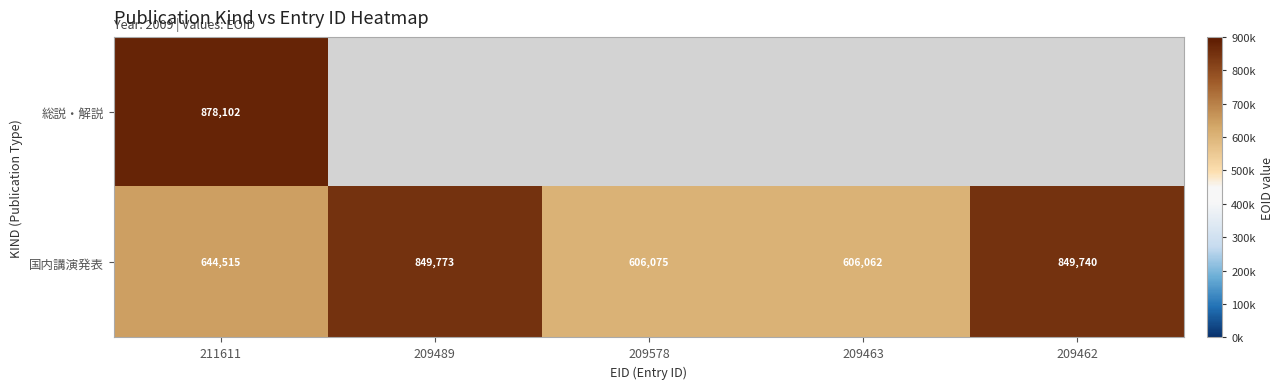

What is the highest value of the 国内講演発表 series?

849773